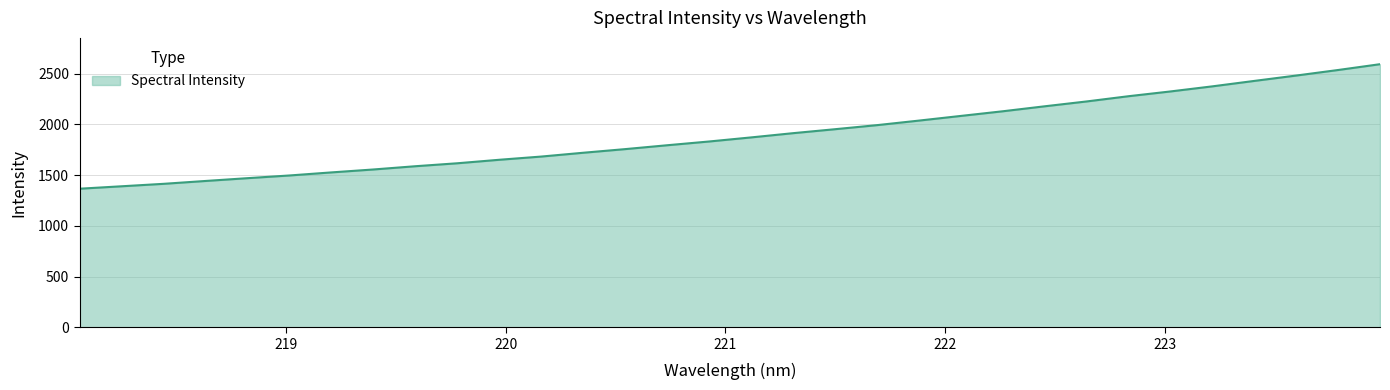

What is the difference between the maximum and minimum values?

1227.4